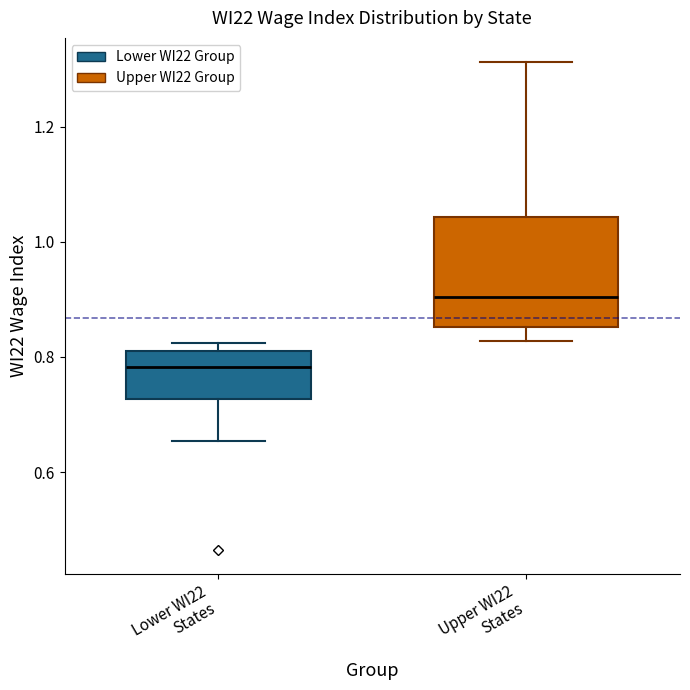

Comparing the boxes themselves (not the whiskers), which one is the tallest?

Upper WI22 States